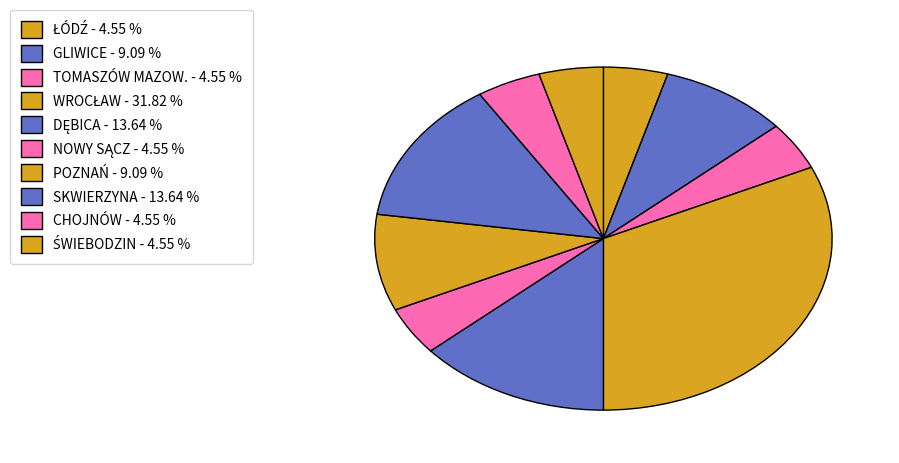

How many segments does this pie chart have?

10